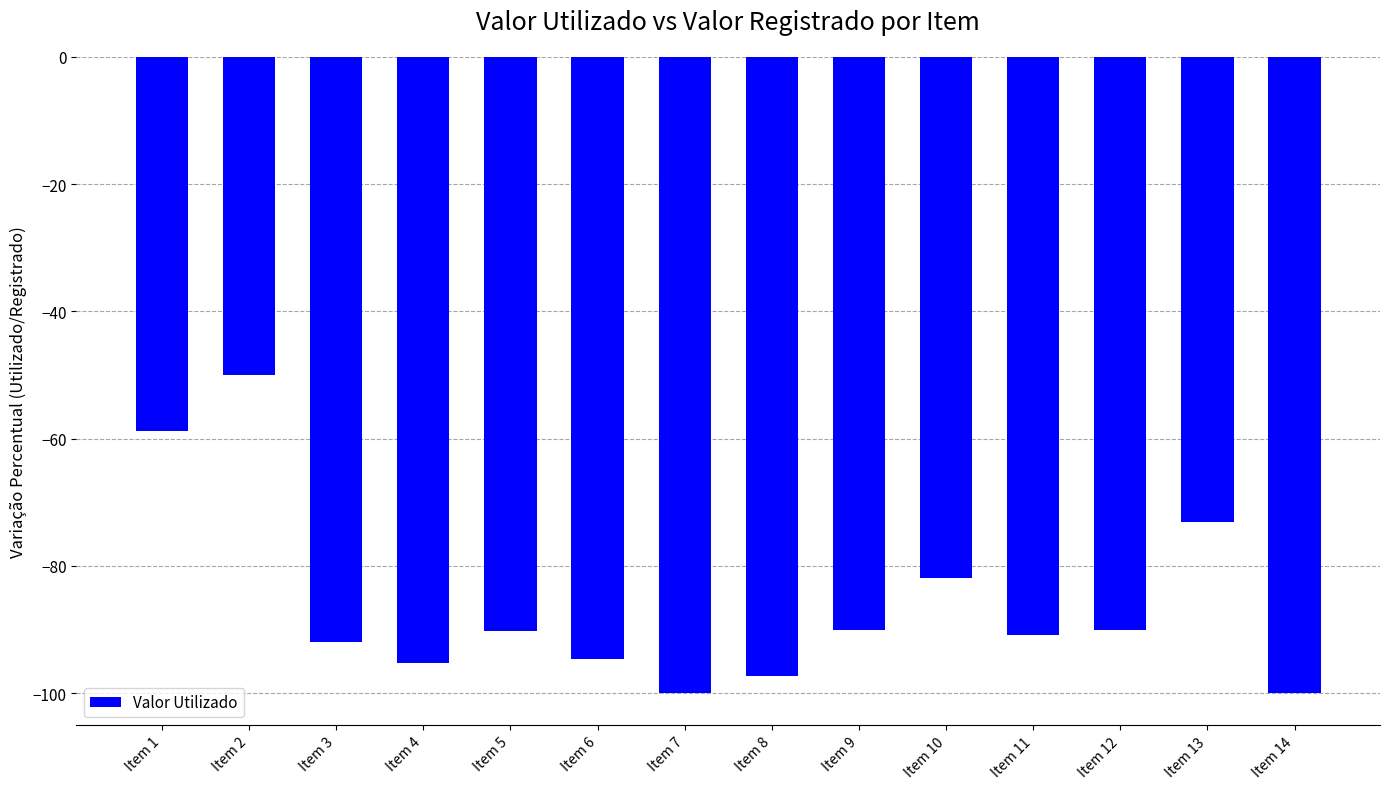

True or false: the data shows -73.1 at Item 13.

True